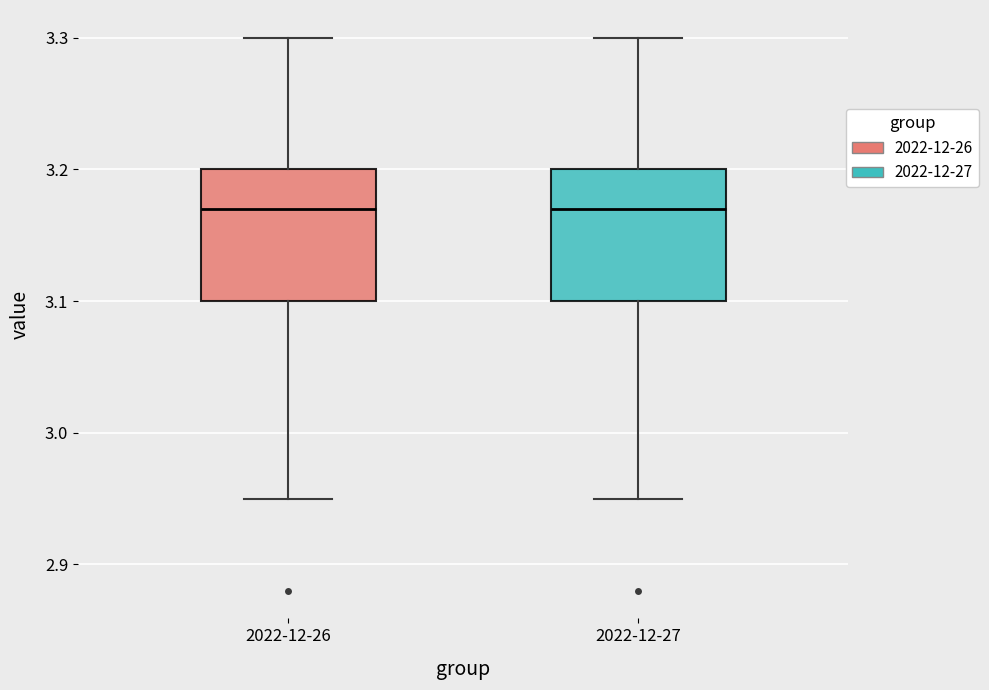

Reading left to right, read every box against the y-axis: the position of its median line, the range the box covers, and the ends of its whiskers. The values are not printed on the chart, so give them approximately, as read against the axis.

2022-12-26: median 3.17, box 3.10 to 3.20, whiskers 2.95 to 3.30
2022-12-27: median 3.17, box 3.10 to 3.20, whiskers 2.95 to 3.30